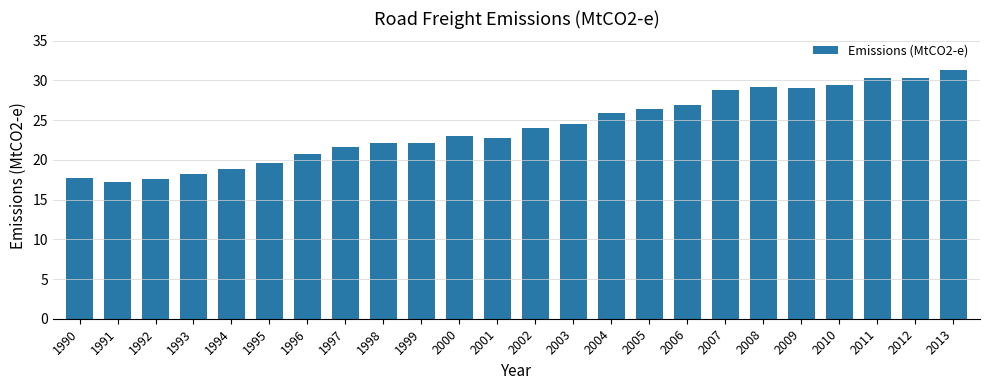

The chart shows a value of 26.1 at 1994. True or false?

False